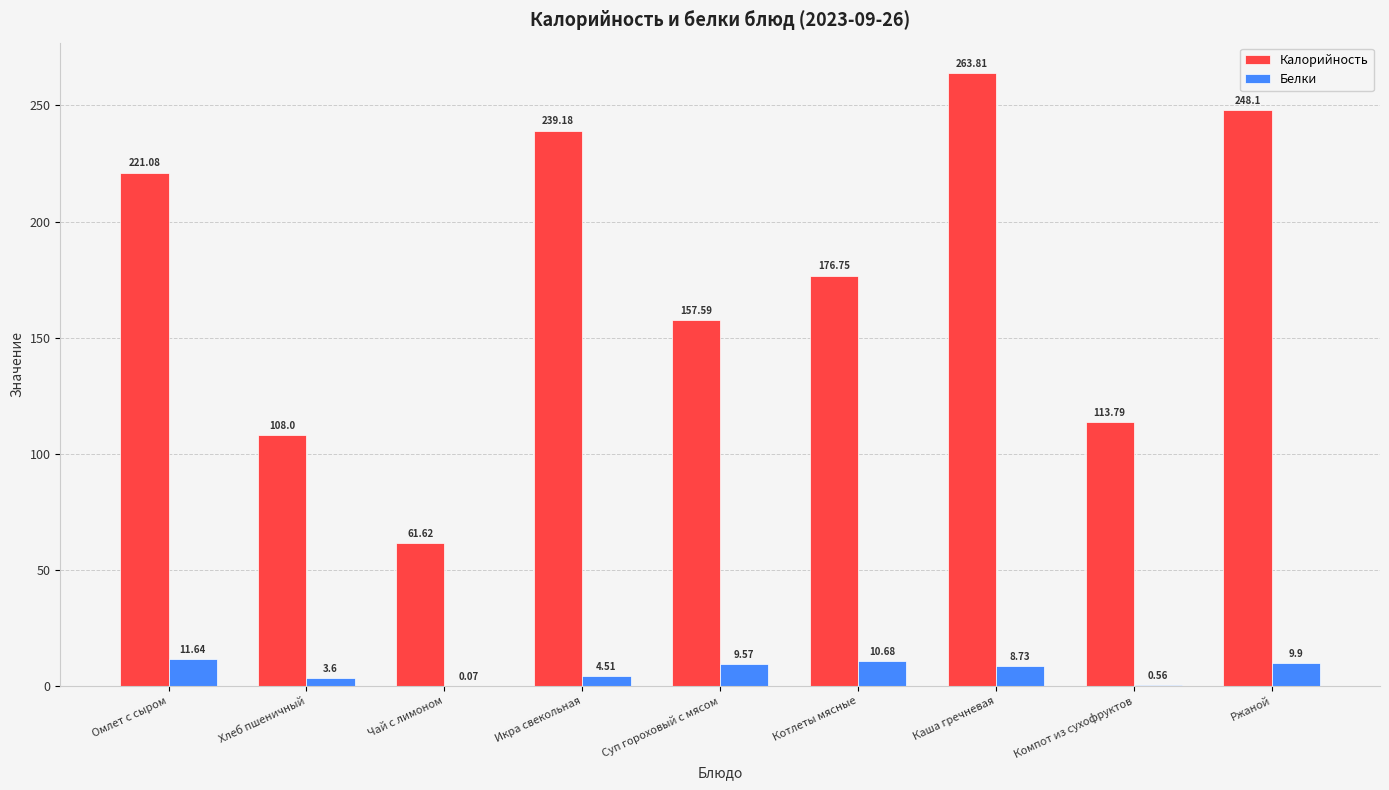

At which category does the chart reach its peak across all series?

Каша гречневая